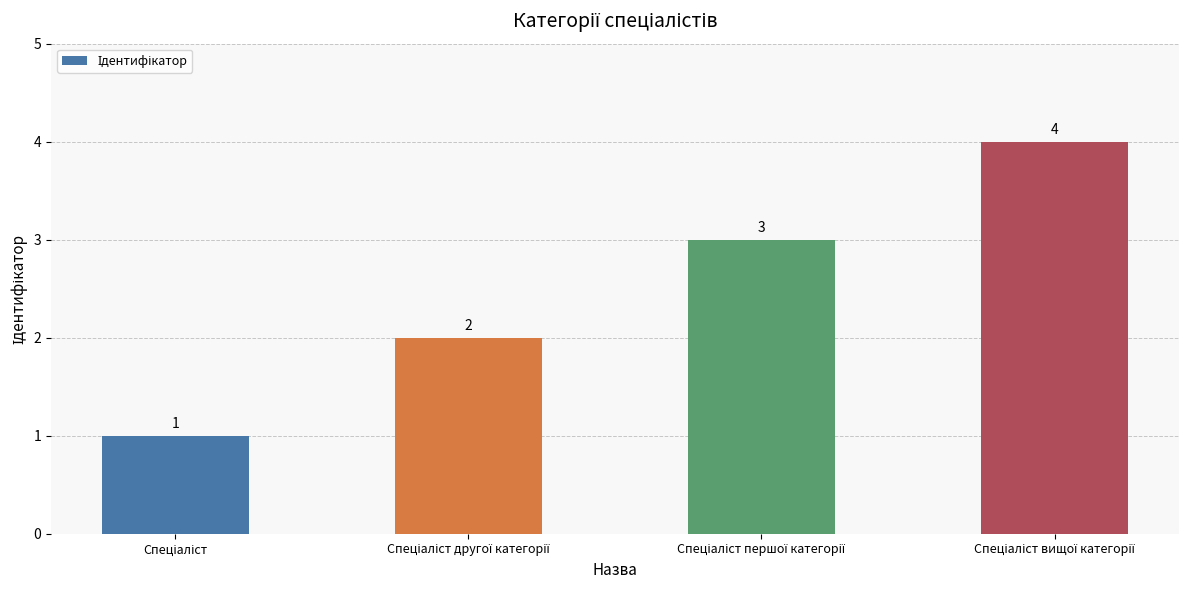

What is the minimum value shown in the chart?

1